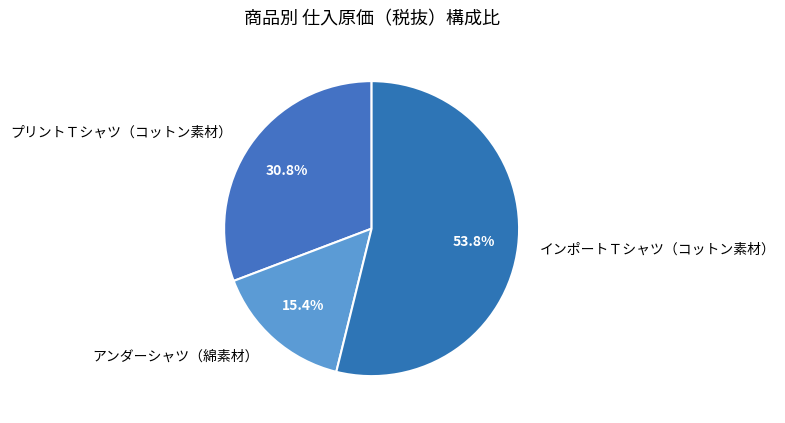

Which category has the biggest portion of the pie?

インポートＴシャツ（コットン素材）